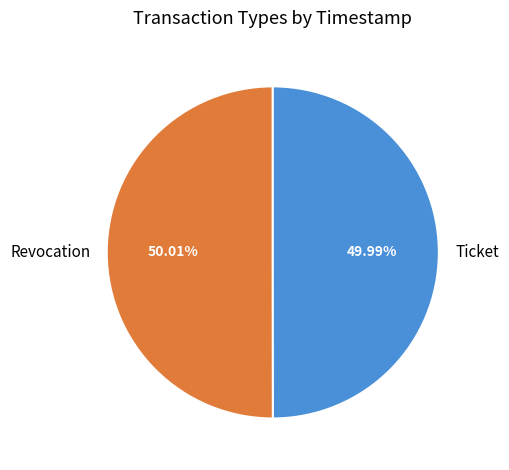

Is there any slice that represents more than half of the pie?

Yes